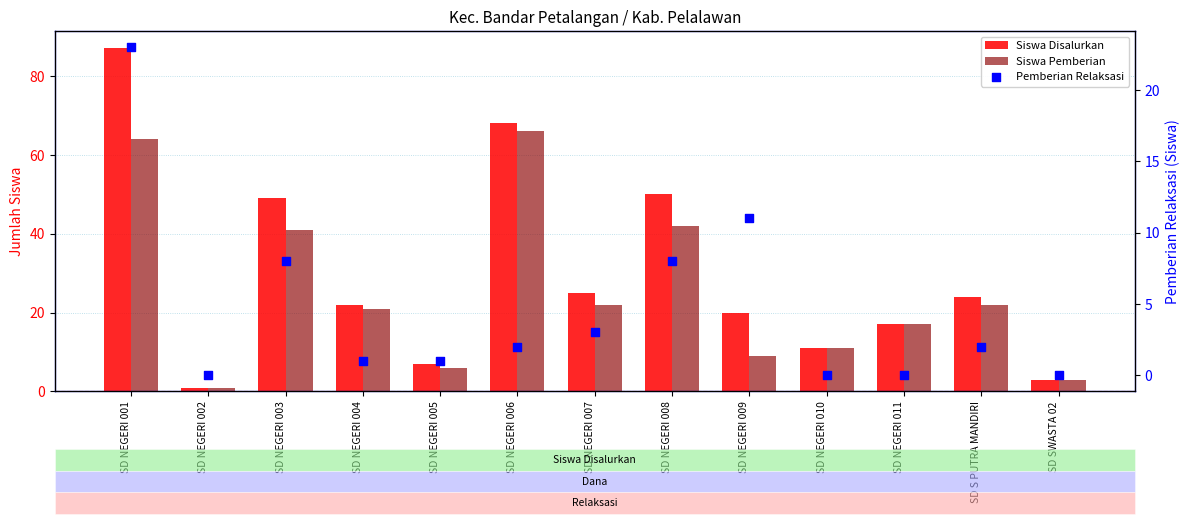

What is the total value across all series at SD NEGERI 001?

174